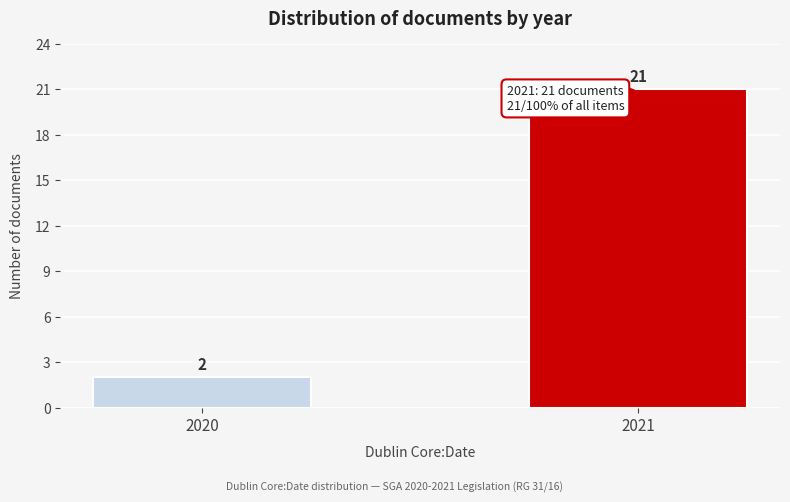

Reading left to right, transcribe all the data shown in this chart.

2020=2	2021=21